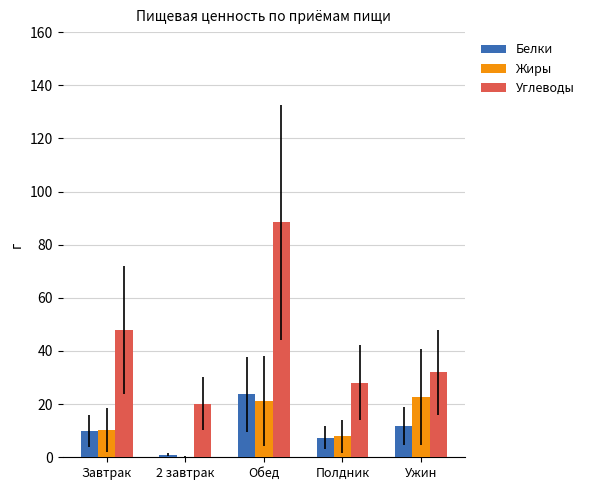

True or false: Углеводы has a value of 51.7 at Ужин.

False